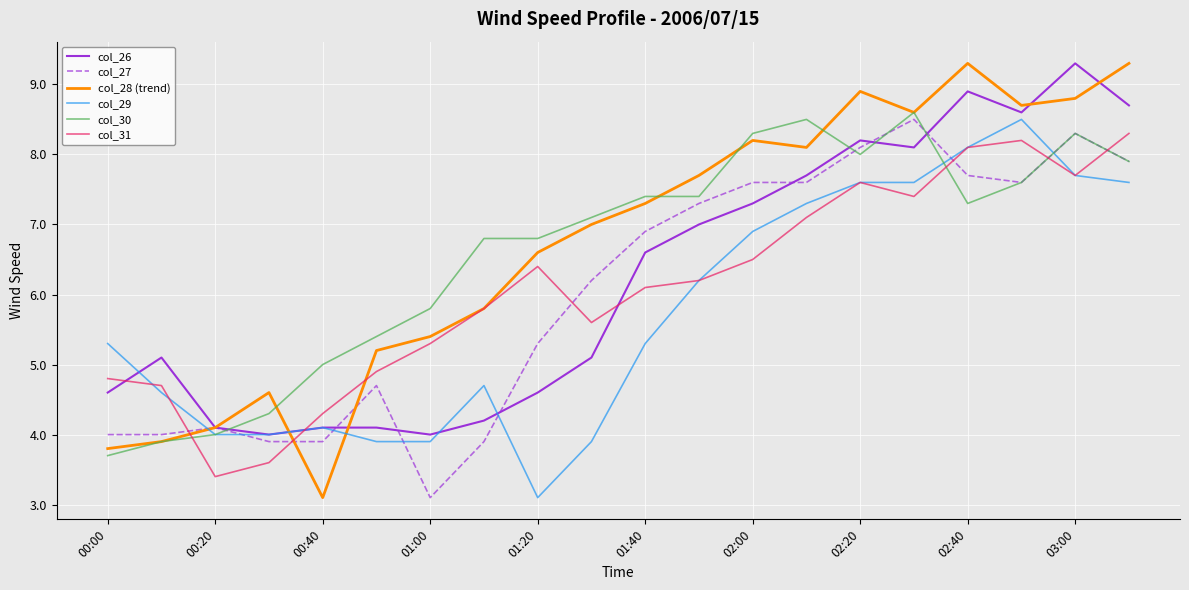

After their last crossing, which series has the higher values: col_28 (trend) or col_30?

col_28 (trend)